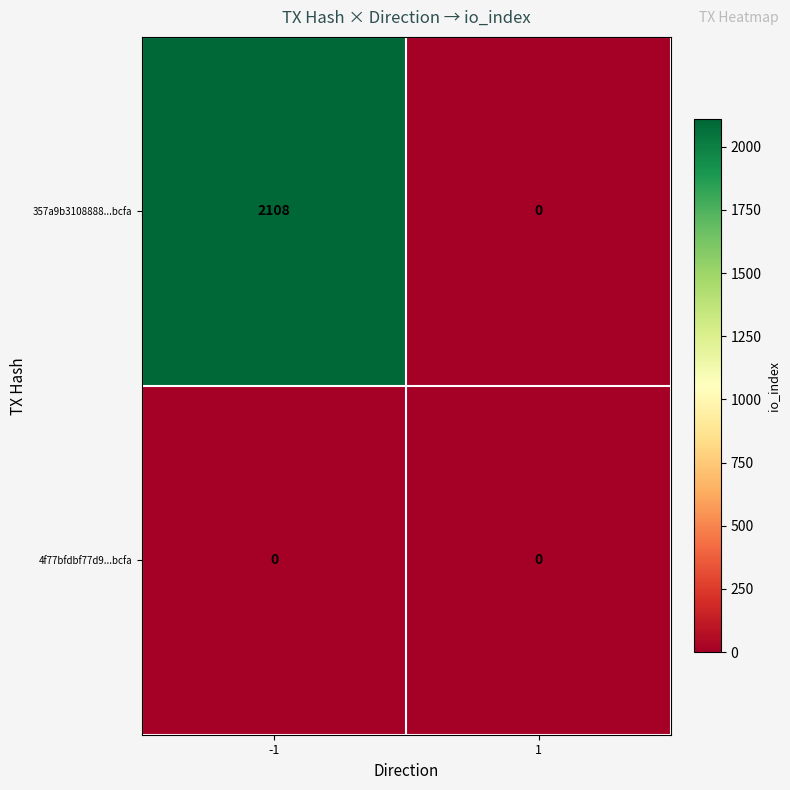

Which series has the largest total across all categories?

357a9b3108888...bcfa